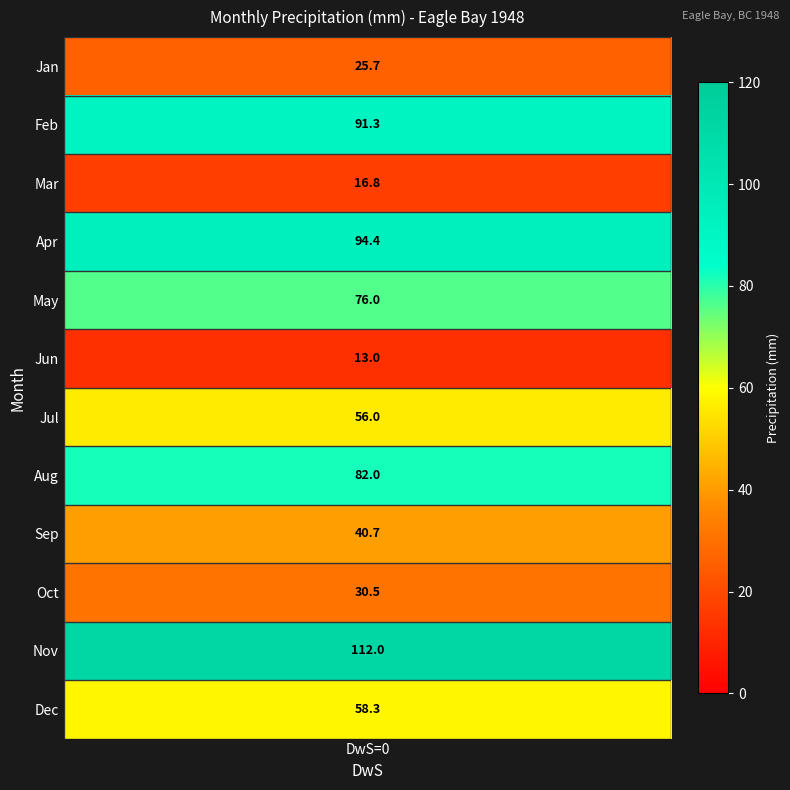

Is it true that the value at 6 is 56.0?

True